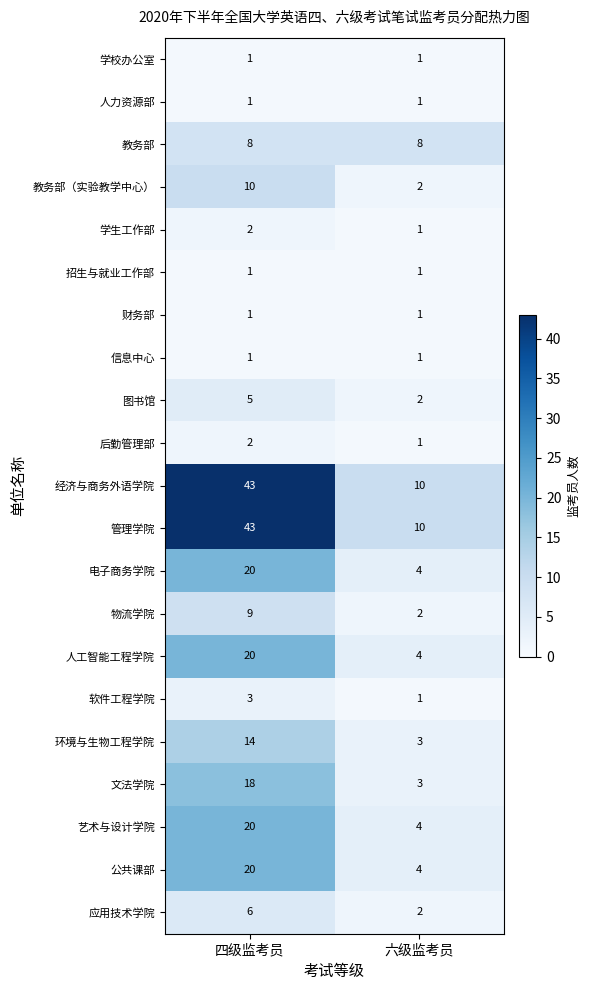

The value of 经济与商务外语学院 at 六级监考员 is 3. True or false?

False